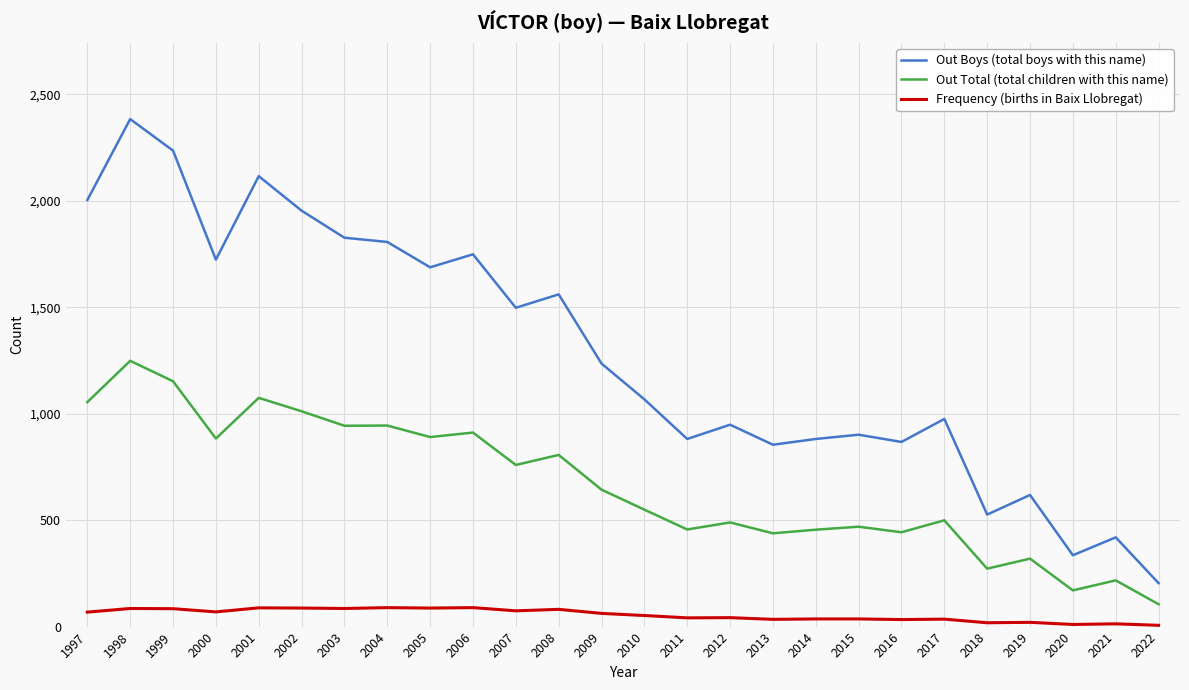

The value of Out Boys (total boys with this name) at 1998 is 2383. True or false?

True